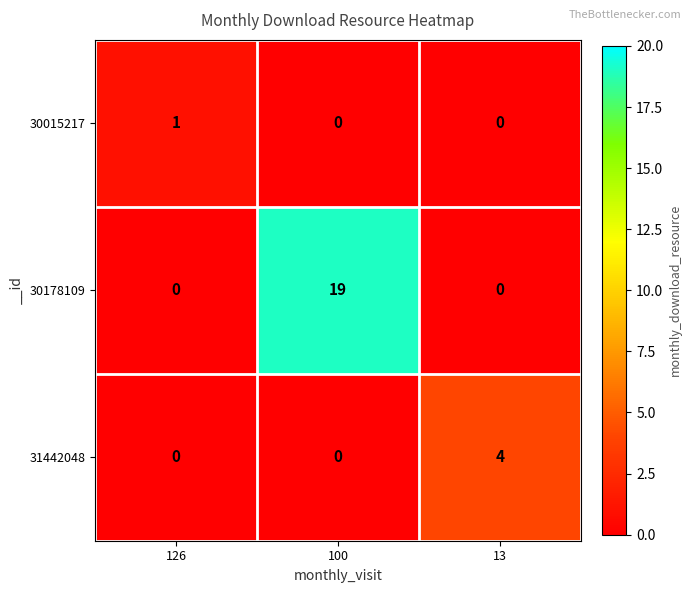

True or false: 31442048 has a value of 0 at 126.

True